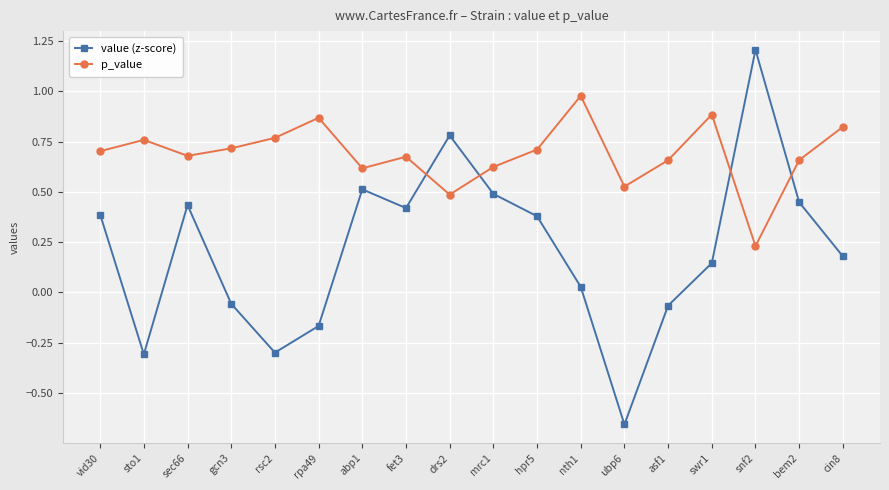

What is the sum of all value (z-score) values?

3.9